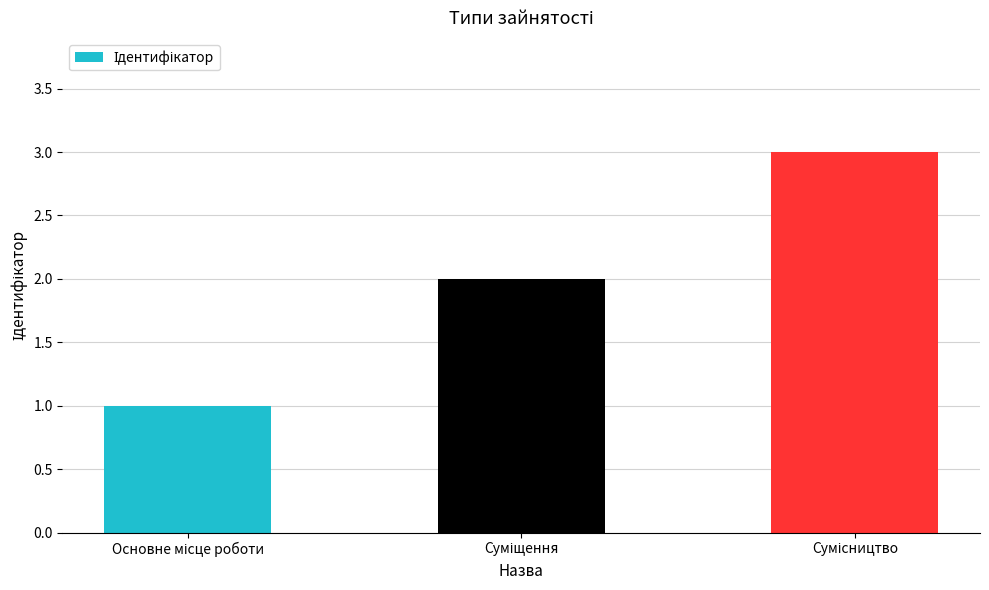

Are the bars grouped side by side (vs. stacked)?

No